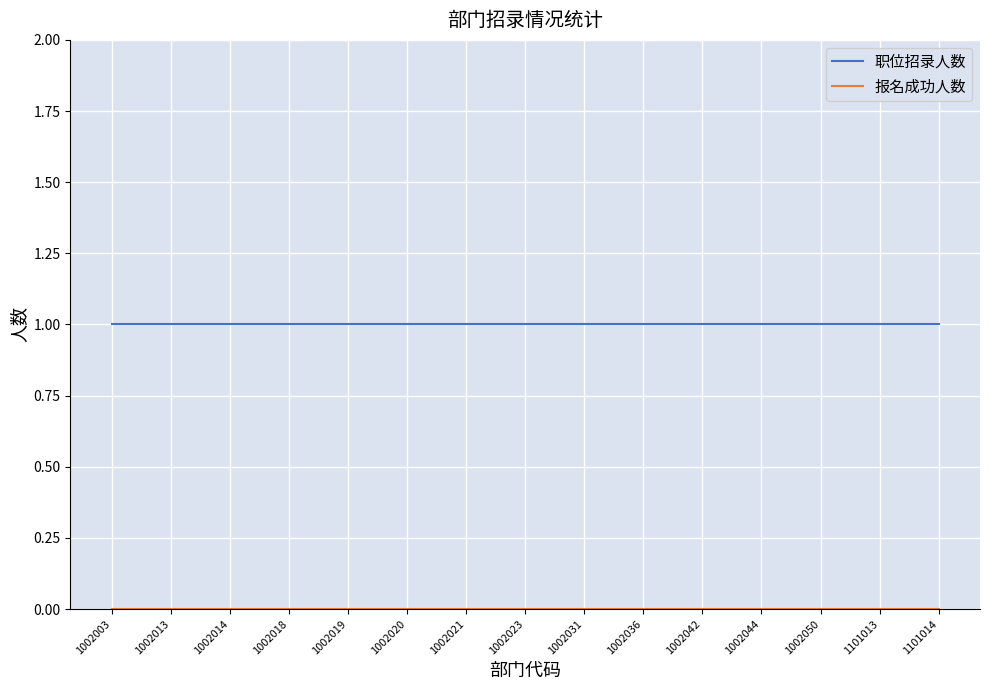

How many lines are shown in the chart?

2